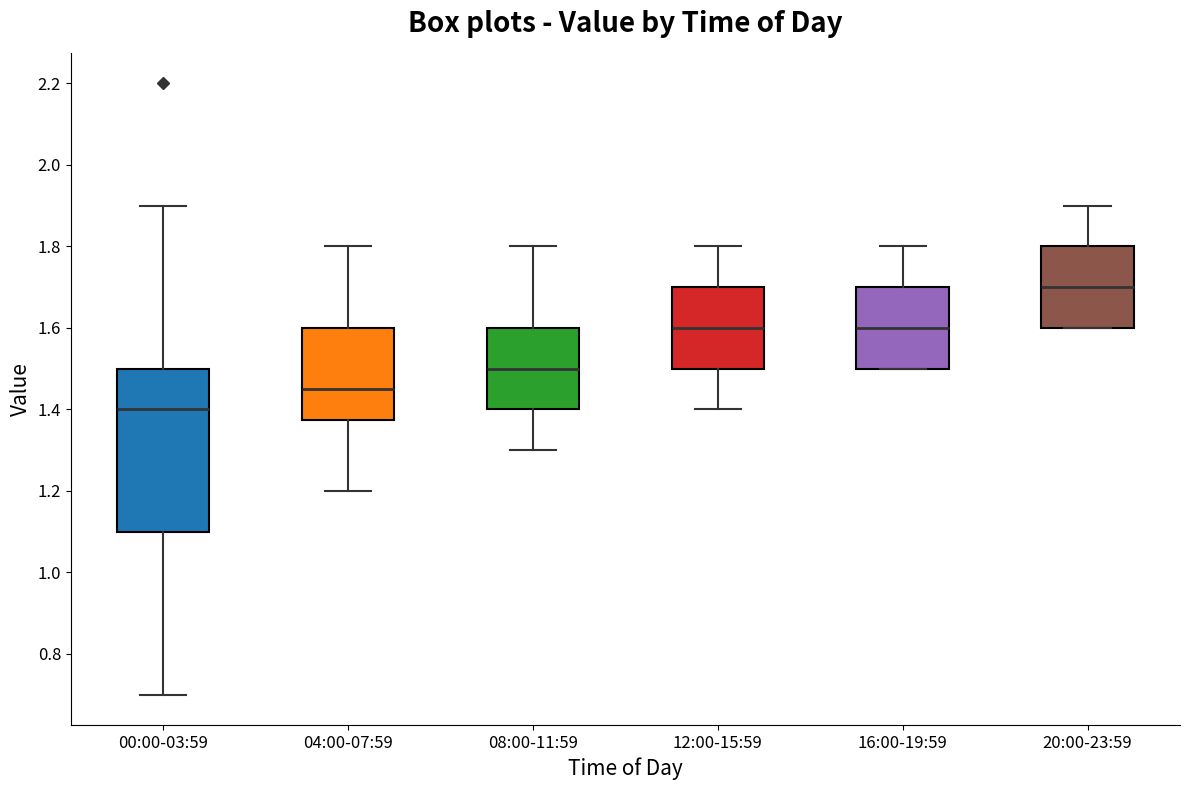

Reading left to right, transcribe this box plot: for each box, give where its median line is, the range the box spans, and where its two whiskers end, as read against the y-axis. The values are not printed on the chart, so give them approximately, as read against the axis.

00:00-03:59: median 1.40, box 1.10 to 1.50, whiskers 0.70 to 1.90
04:00-07:59: median 1.46, box 1.38 to 1.60, whiskers 1.20 to 1.80
08:00-11:59: median 1.50, box 1.40 to 1.60, whiskers 1.30 to 1.80
12:00-15:59: median 1.60, box 1.50 to 1.70, whiskers 1.40 to 1.80
16:00-19:59: median 1.60, box 1.50 to 1.70, whiskers 1.50 to 1.80
20:00-23:59: median 1.70, box 1.60 to 1.80, whiskers 1.60 to 1.90